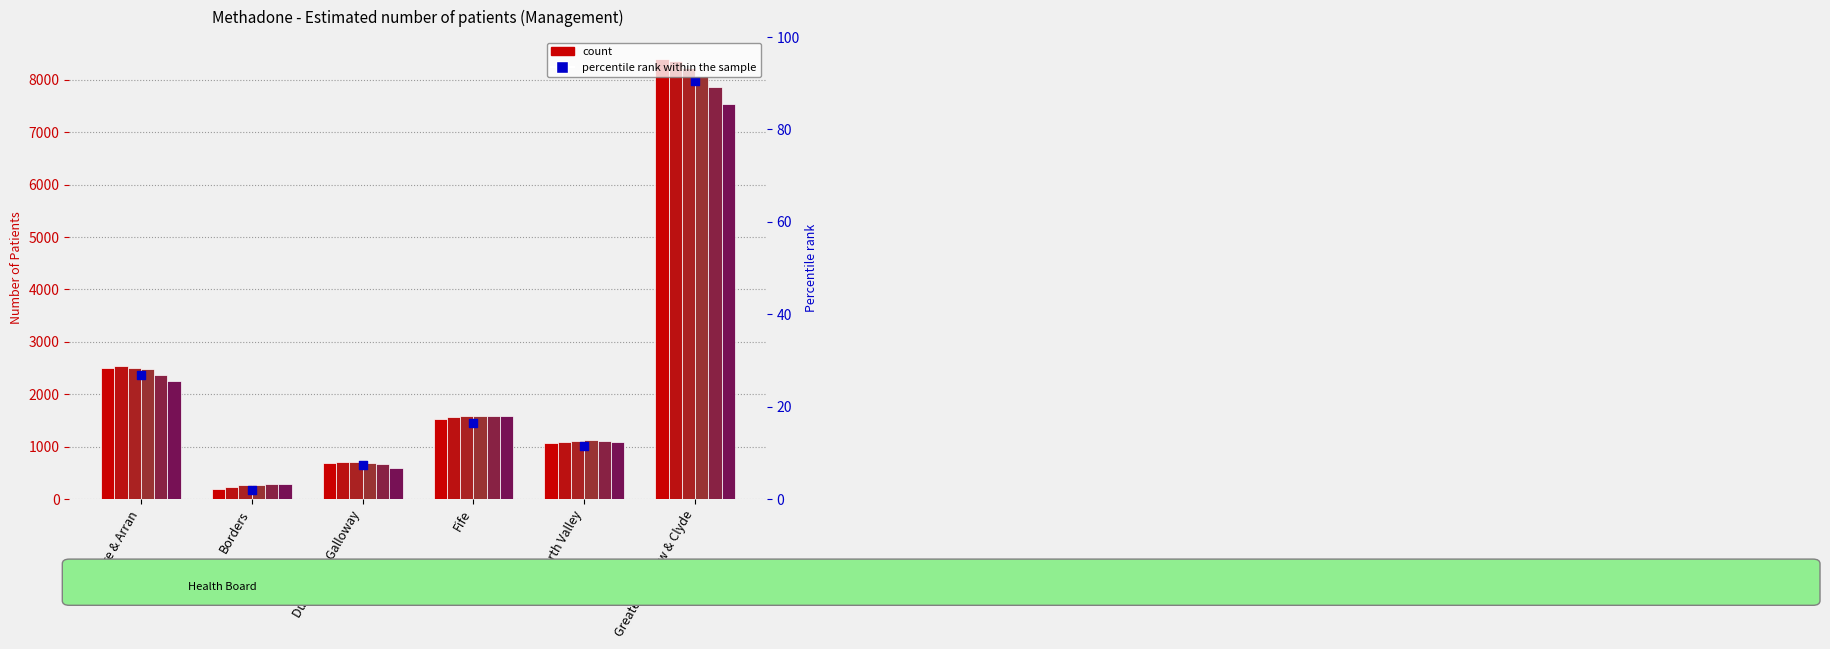

At how many categories does at least one series exceed 5058?

1